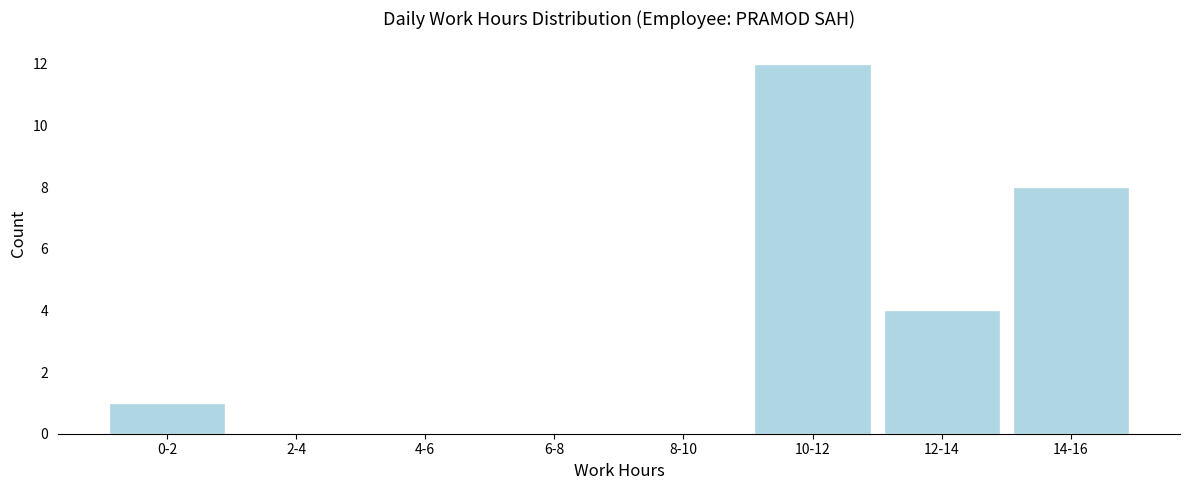

Reading left to right, transcribe all the data shown in this chart.

0-2=1	2-4=0	4-6=0	6-8=0	8-10=0	10-12=12	12-14=4	14-16=8